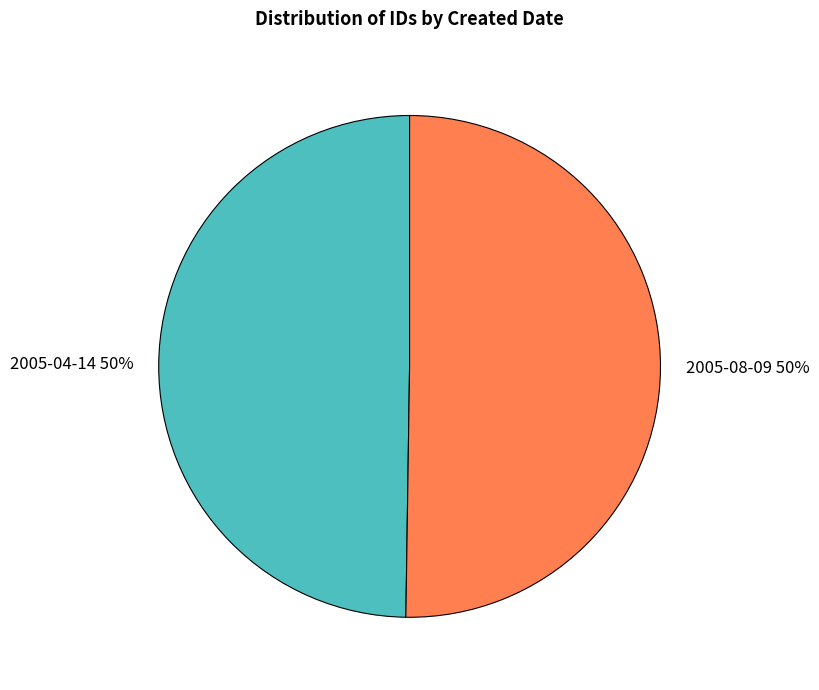

To the nearest percent, what portion does 2005-08-09 represent?

50%